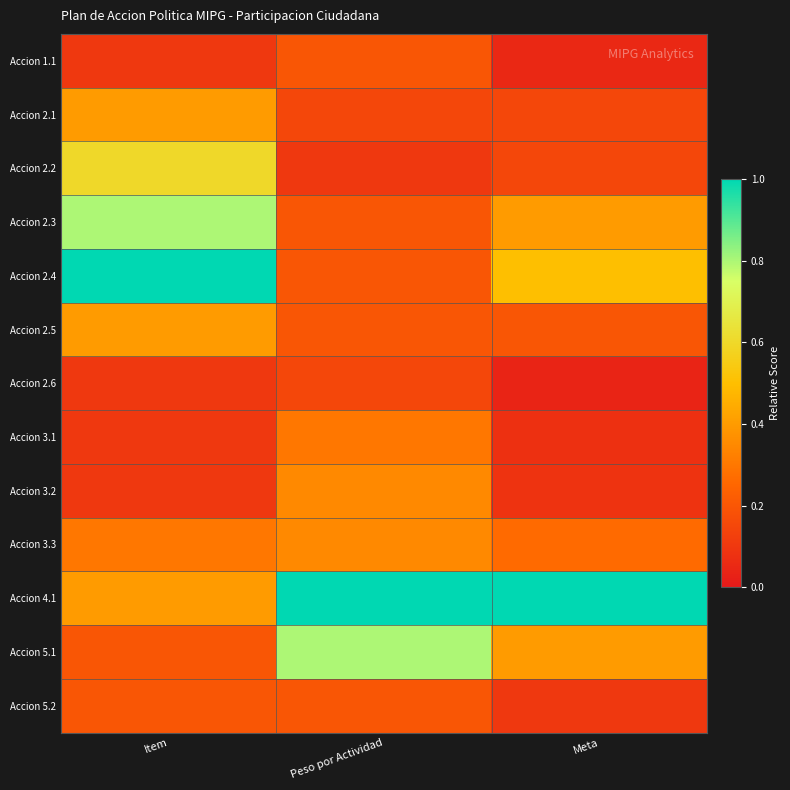

Reading left to right, what are all the values shown in this chart?

Accion 1.1: Item=0.1	Peso por Actividad=0.2	Meta=0.1
Accion 2.1: Item=0.4	Peso por Actividad=0.1	Meta=0.1
Accion 2.2: Item=0.6	Peso por Actividad=0.1	Meta=0.1
Accion 2.3: Item=0.8	Peso por Actividad=0.2	Meta=0.4
Accion 2.4: Item=1.0	Peso por Actividad=0.2	Meta=0.5
Accion 2.5: Item=0.4	Peso por Actividad=0.2	Meta=0.2
Accion 2.6: Item=0.1	Peso por Actividad=0.1	Meta=0.0
Accion 3.1: Item=0.1	Peso por Actividad=0.3	Meta=0.1
Accion 3.2: Item=0.1	Peso por Actividad=0.3	Meta=0.1
Accion 3.3: Item=0.3	Peso por Actividad=0.3	Meta=0.3
Accion 4.1: Item=0.4	Peso por Actividad=1.0	Meta=1.0
Accion 5.1: Item=0.2	Peso por Actividad=0.8	Meta=0.4
Accion 5.2: Item=0.2	Peso por Actividad=0.2	Meta=0.1